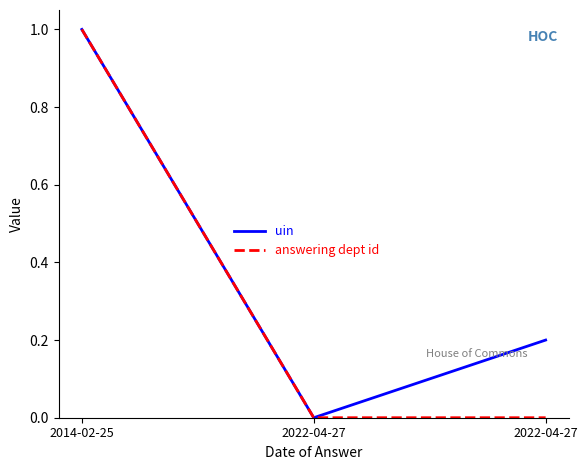

Rank the series by their average value, from lowest to highest.

answering dept id, uin